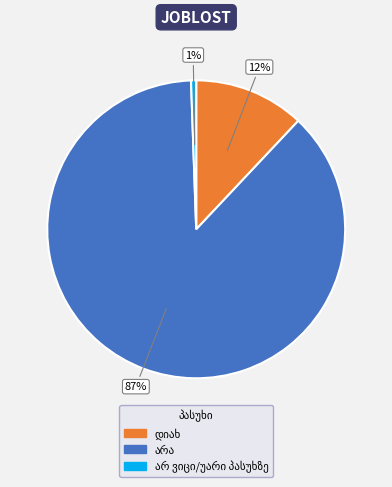

To the nearest percent, what is the average slice percentage?

33%